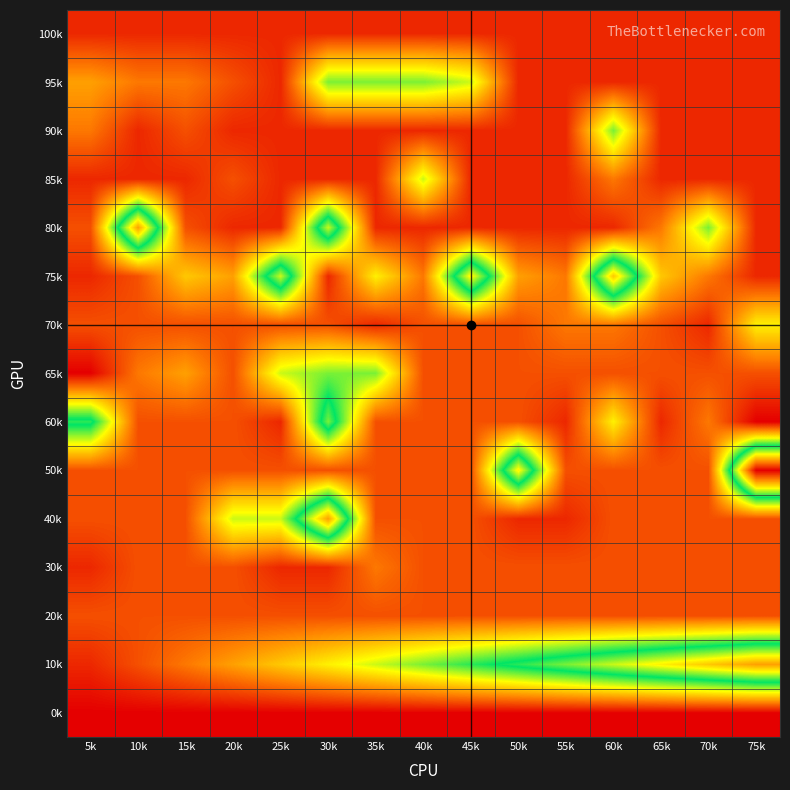

Reading left to right, what are all the values shown in this chart?

0k: 5k=0.0	10k=0.0	15k=0.0	20k=0.0	25k=0.0	30k=0.0	35k=0.0	40k=0.0	45k=0.0	50k=0.0	55k=0.0	60k=0.0	65k=0.0	70k=0.0	75k=0.0
10k: 5k=0.1	10k=0.1	15k=0.2	20k=0.2	25k=0.3	30k=0.3	35k=0.4	40k=0.4	45k=0.5	50k=0.5	55k=0.6	60k=0.6	65k=0.7	70k=0.7	75k=0.8
20k: 5k=0.1	10k=0.1	15k=0.1	20k=0.1	25k=0.1	30k=0.1	35k=0.1	40k=0.1	45k=0.1	50k=0.1	55k=0.1	60k=0.1	65k=0.1	70k=0.1	75k=0.1
30k: 5k=0.1	10k=0.1	15k=0.1	20k=0.1	25k=0.1	30k=0.1	35k=0.2	40k=0.1	45k=0.1	50k=0.1	55k=0.1	60k=0.1	65k=0.1	70k=0.1	75k=0.1
40k: 5k=0.1	10k=0.1	15k=0.1	20k=0.4	25k=0.4	30k=0.8	35k=0.1	40k=0.1	45k=0.1	50k=0.1	55k=0.1	60k=0.1	65k=0.1	70k=0.1	75k=0.1
50k: 5k=0.1	10k=0.1	15k=0.1	20k=0.1	25k=0.1	30k=0.1	35k=0.1	40k=0.1	45k=0.1	50k=0.7	55k=0.1	60k=0.1	65k=0.1	70k=0.1	75k=1.0
60k: 5k=0.5	10k=0.1	15k=0.1	20k=0.1	25k=0.1	30k=0.6	35k=0.1	40k=0.1	45k=0.1	50k=0.1	55k=0.1	60k=0.3	65k=0.1	70k=0.2	75k=0.0
65k: 5k=0.0	10k=0.2	15k=0.2	20k=0.1	25k=0.4	30k=0.4	35k=0.4	40k=0.1	45k=0.1	50k=0.1	55k=0.1	60k=0.1	65k=0.1	70k=0.1	75k=0.1
70k: 5k=0.1	10k=0.1	15k=0.1	20k=0.1	25k=0.1	30k=0.1	35k=0.1	40k=0.1	45k=0.1	50k=0.1	55k=0.2	60k=0.2	65k=0.1	70k=0.1	75k=0.3
75k: 5k=0.1	10k=0.1	15k=0.3	20k=0.2	25k=0.6	30k=0.1	35k=0.3	40k=0.2	45k=0.7	50k=0.2	55k=0.2	60k=0.7	65k=0.3	70k=0.2	75k=0.1
80k: 5k=0.1	10k=0.8	15k=0.1	20k=0.1	25k=0.1	30k=0.6	35k=0.1	40k=0.1	45k=0.1	50k=0.1	55k=0.1	60k=0.1	65k=0.2	70k=0.4	75k=0.1
85k: 5k=0.1	10k=0.1	15k=0.1	20k=0.1	25k=0.1	30k=0.1	35k=0.1	40k=0.4	45k=0.1	50k=0.1	55k=0.1	60k=0.2	65k=0.1	70k=0.1	75k=0.1
90k: 5k=0.2	10k=0.1	15k=0.1	20k=0.1	25k=0.1	30k=0.1	35k=0.1	40k=0.1	45k=0.1	50k=0.1	55k=0.1	60k=0.4	65k=0.1	70k=0.1	75k=0.1
95k: 5k=0.2	10k=0.2	15k=0.2	20k=0.1	25k=0.1	30k=0.4	35k=0.4	40k=0.4	45k=0.4	50k=0.1	55k=0.1	60k=0.1	65k=0.1	70k=0.1	75k=0.1
100k: 5k=0.1	10k=0.1	15k=0.1	20k=0.1	25k=0.1	30k=0.1	35k=0.1	40k=0.1	45k=0.1	50k=0.1	55k=0.1	60k=0.1	65k=0.1	70k=0.1	75k=0.1